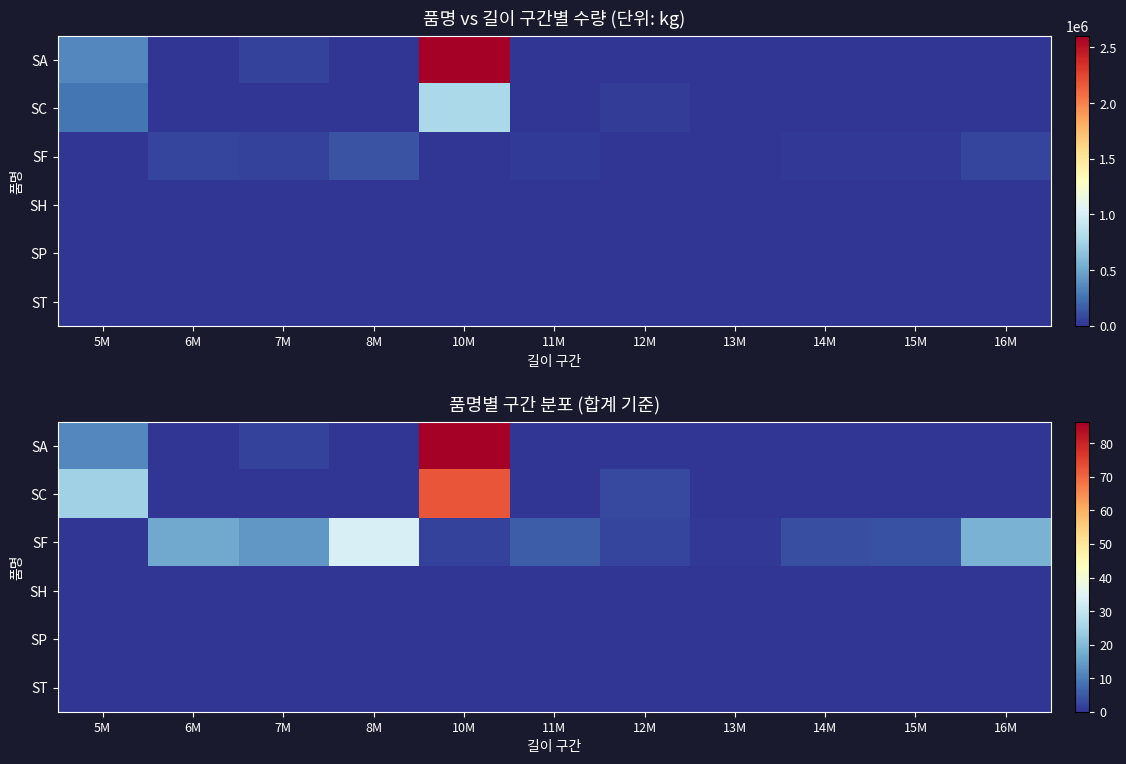

Which series has the widest spread of values?

SA